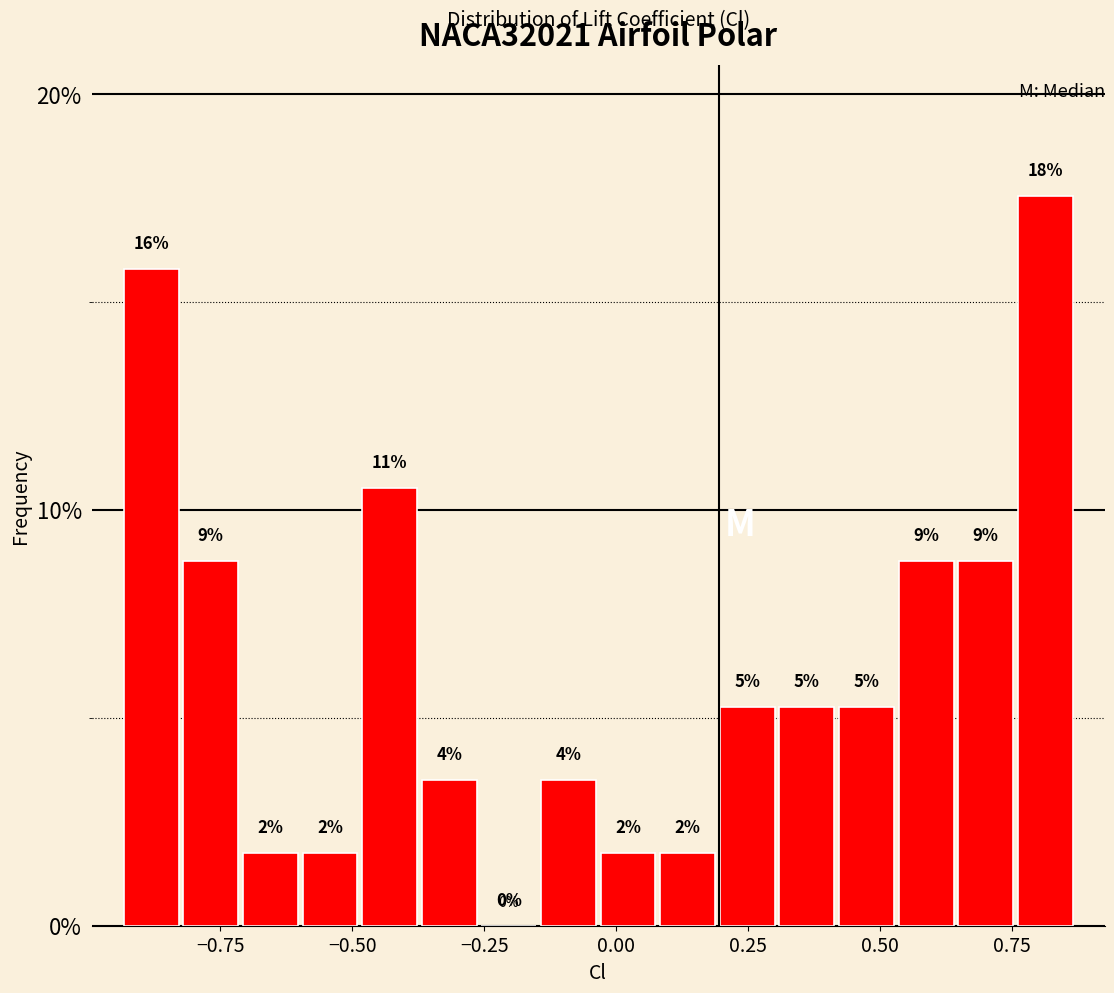

Around what value on the x-axis is the tallest bar? Give the approximate position of its centre, as read against the axis.

0.80